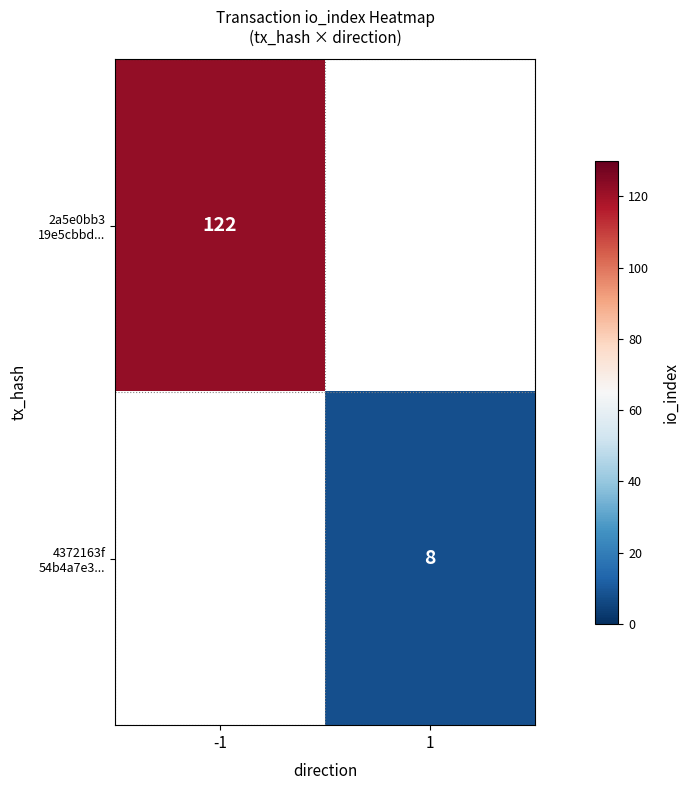

List the labels in order of 4372163f 54b4a7e3... value, smallest first.

-1, 1